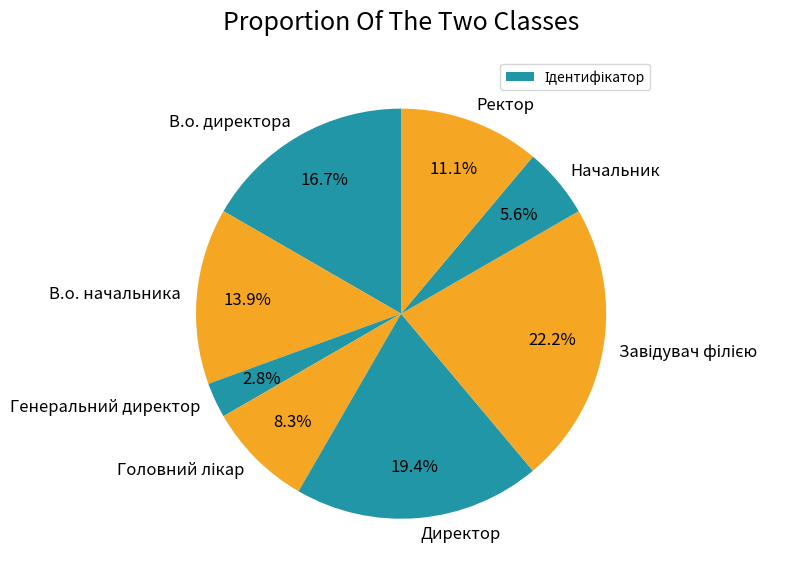

How many segments does this pie chart have?

8